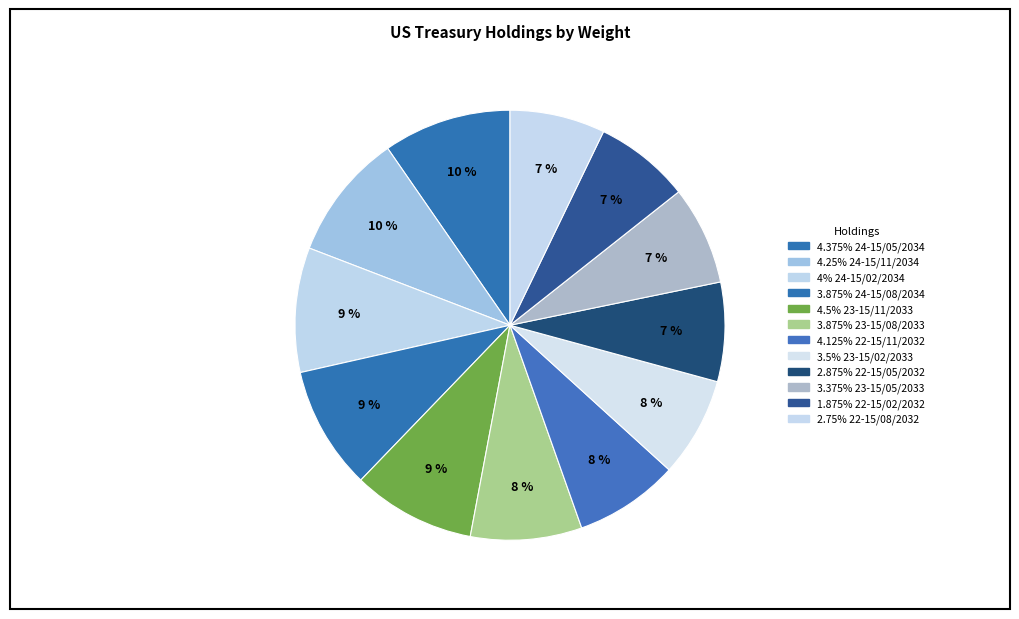

How many slices are in this pie chart?

12